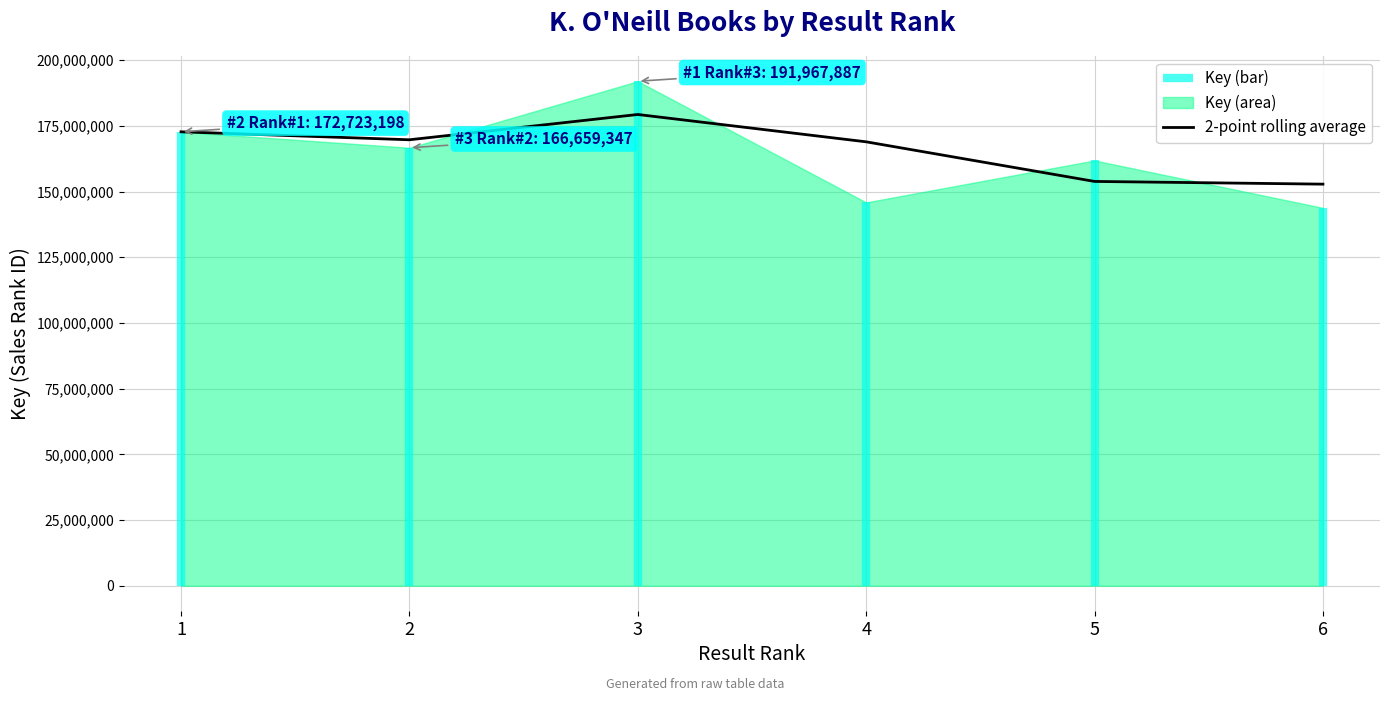

True or false: the data shows 230492776.1 at 1.

False